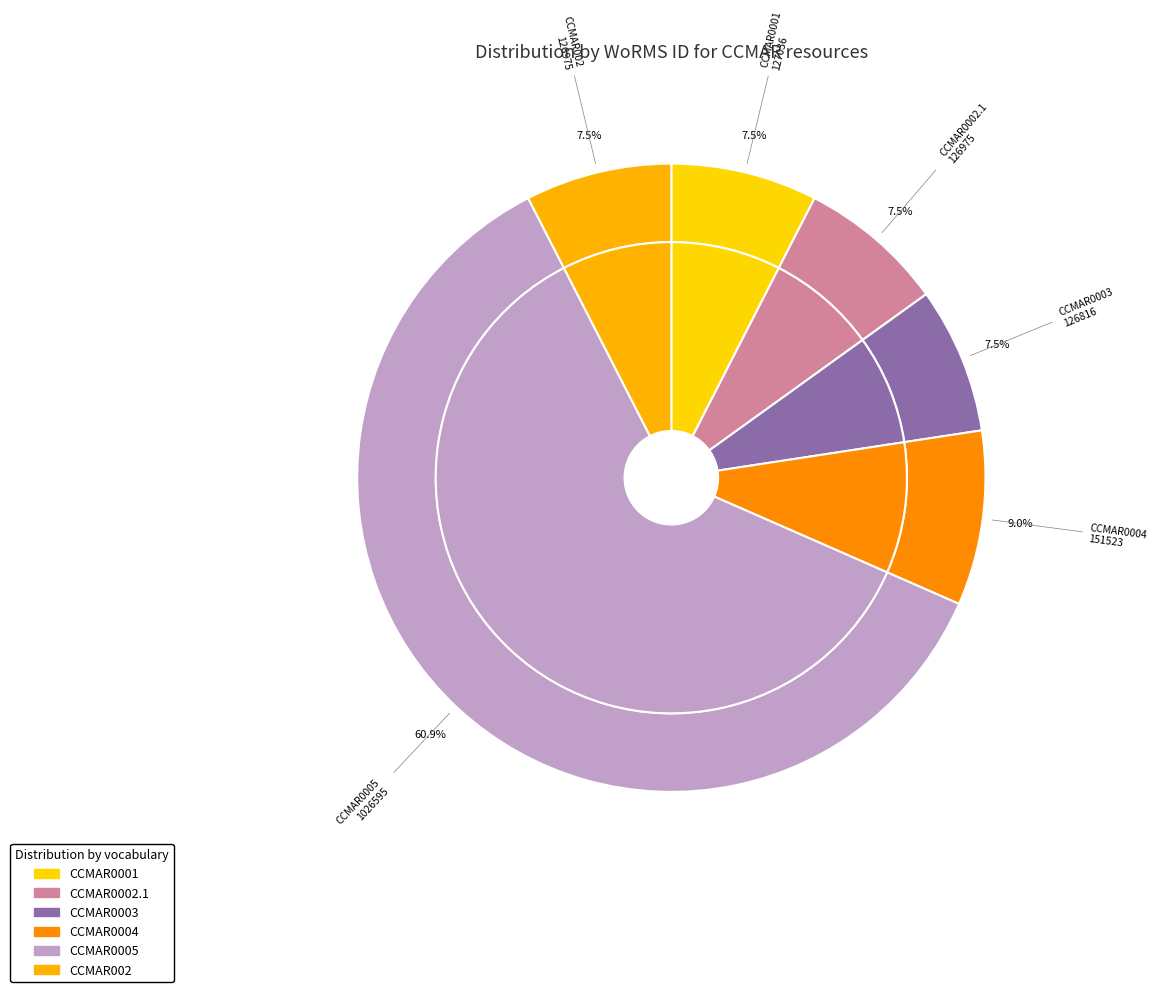

Which category has the smallest portion of the pie?

CCMAR0003